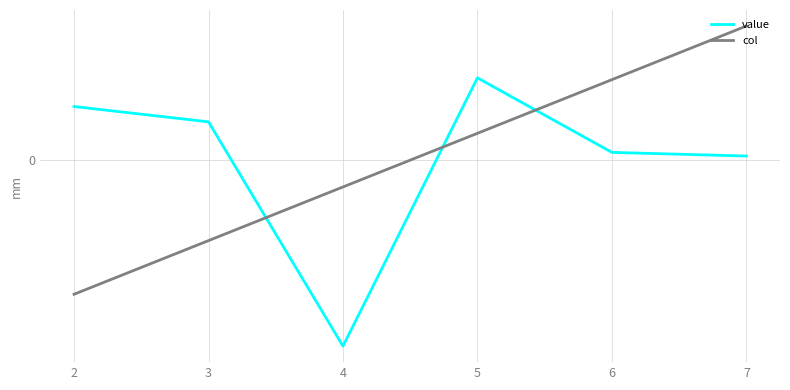

What are all the series names shown in the legend?

value, col